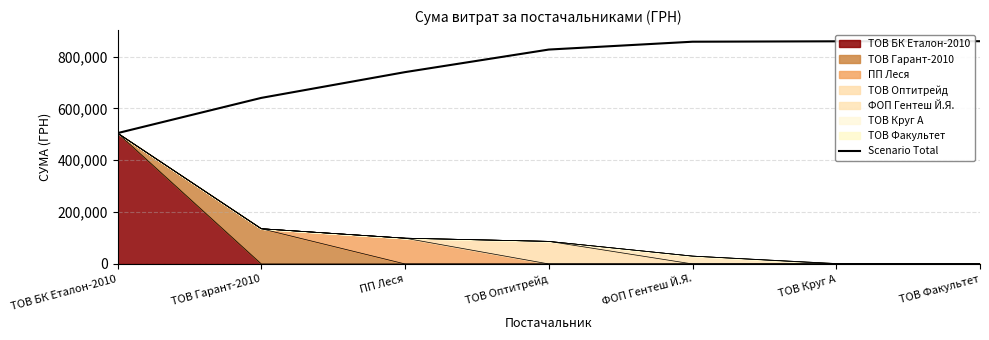

How many data points does each series have?

7